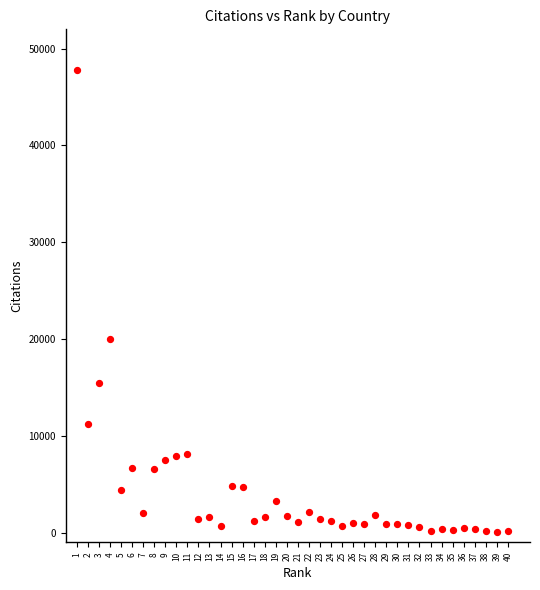

What is the range of Y values (max minus min)?

47727